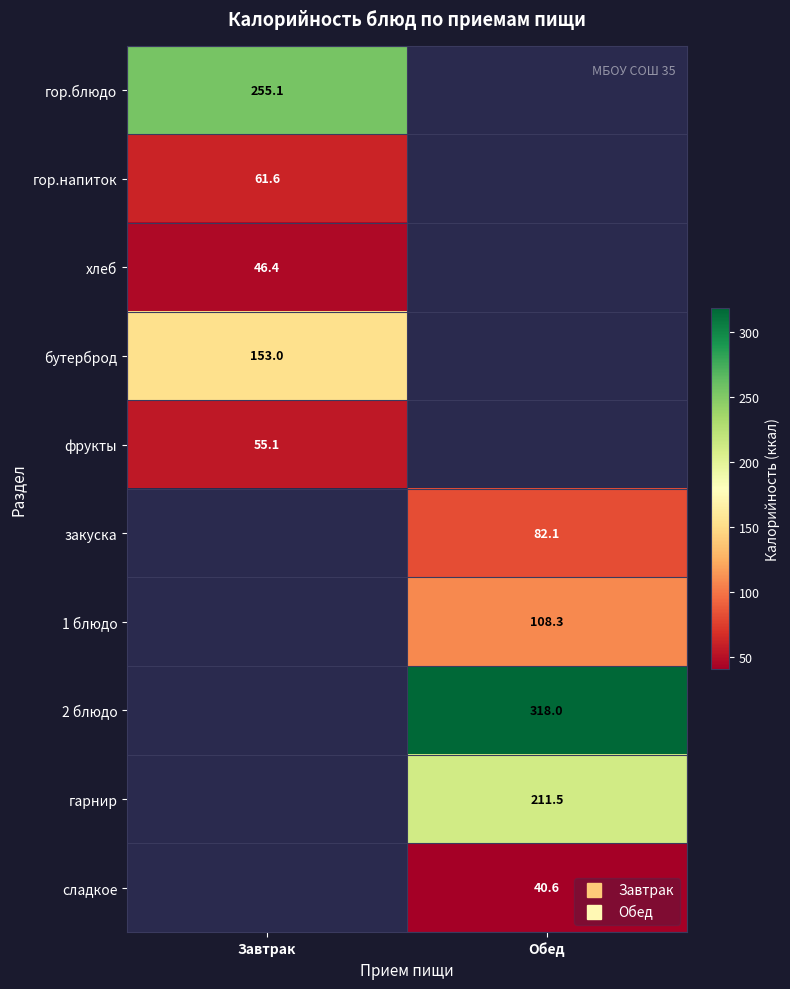

Where does the гор.блюдо series first go above 255?

Завтрак